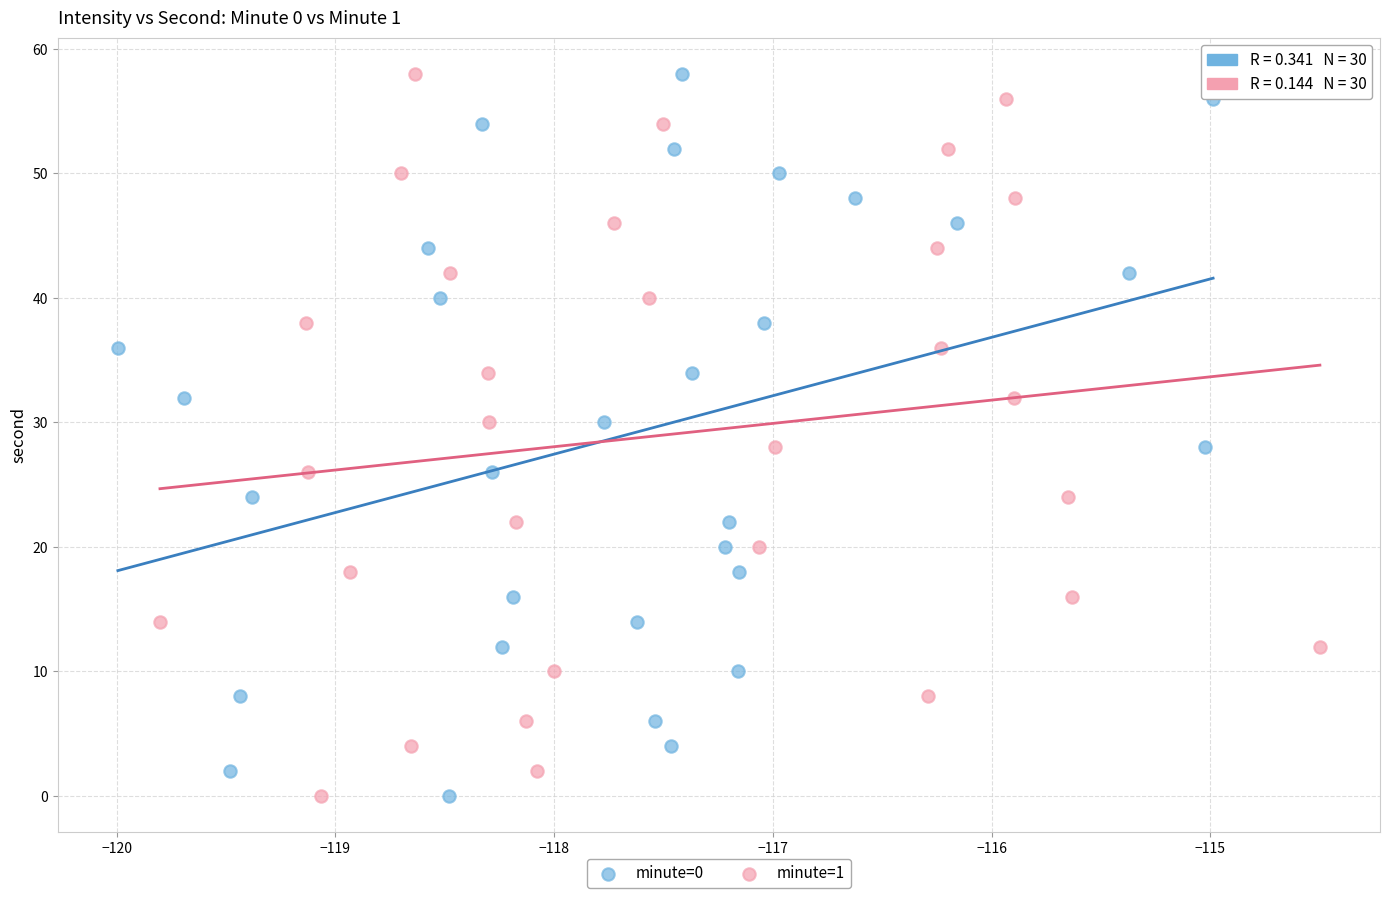

What are all the series names shown in the legend?

minute=0, minute=1